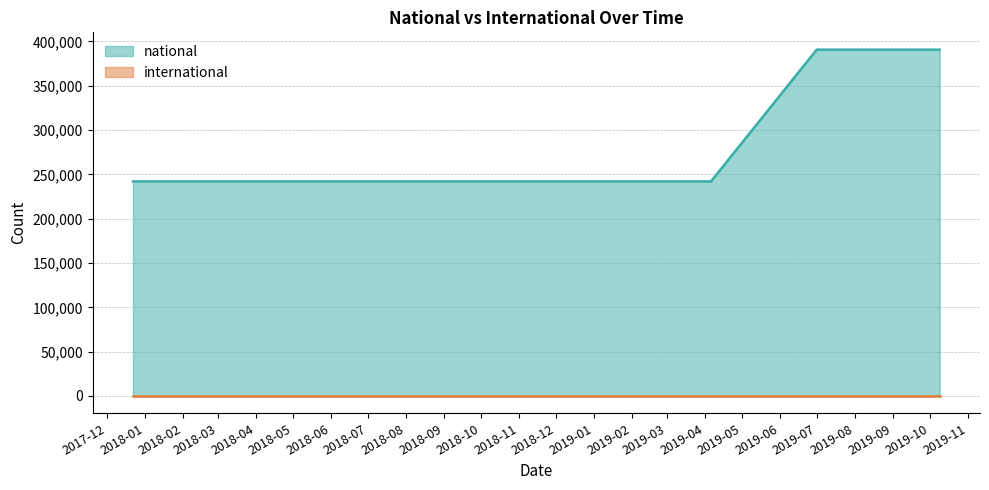

True or false: national and international intersect in this chart.

False